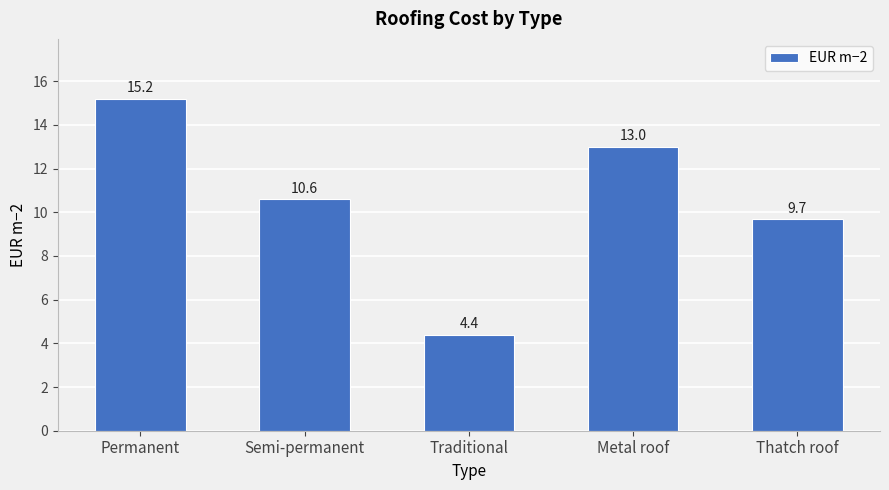

What is the label of the 4th bar from the right?

Semi-permanent